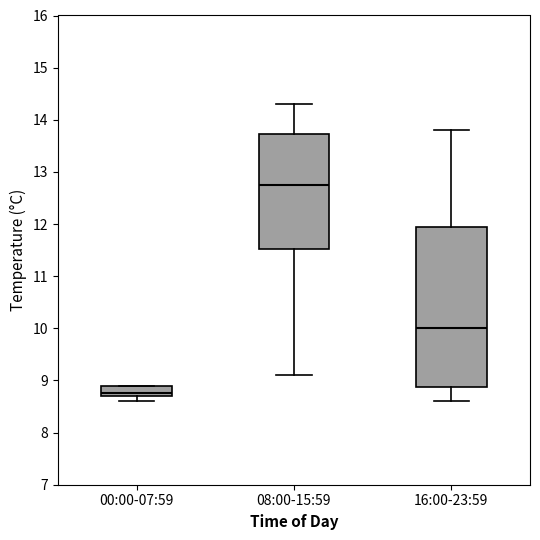

Which box has the lowest median line?

00:00-07:59